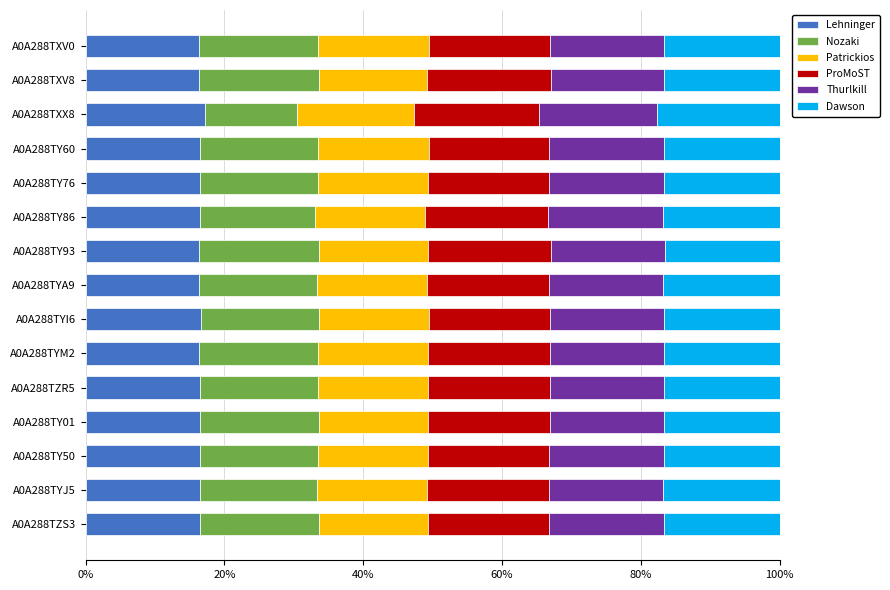

What is the minimum value for Lehninger?

16.3